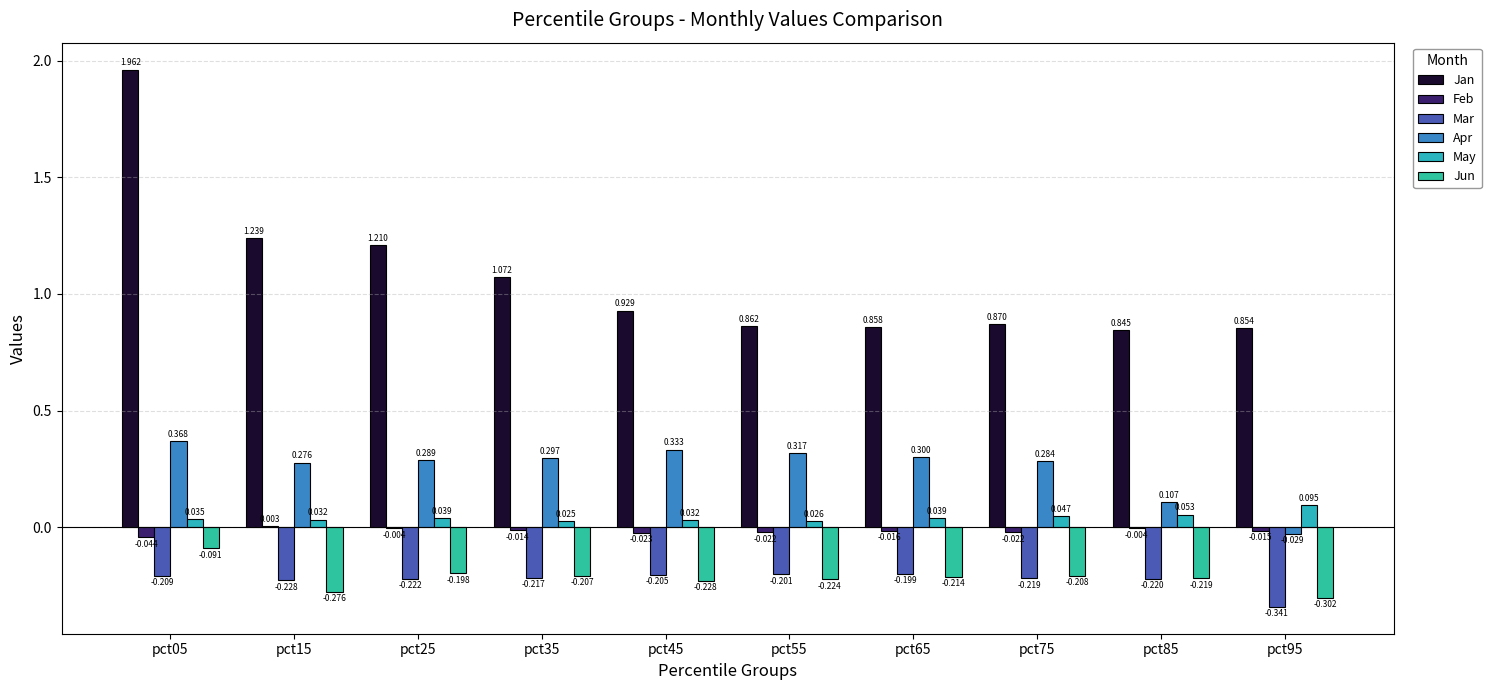

True or false: Apr has a value of 0.2 at pct55.

False